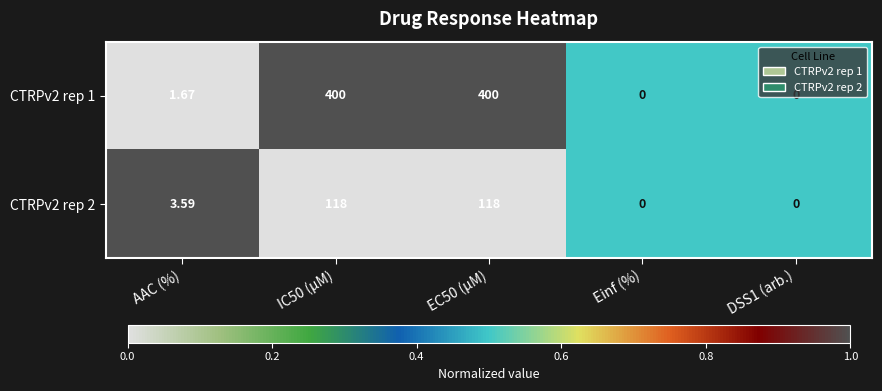

At which label does CTRPv2 rep 1 first exceed 1?

AAC (%)